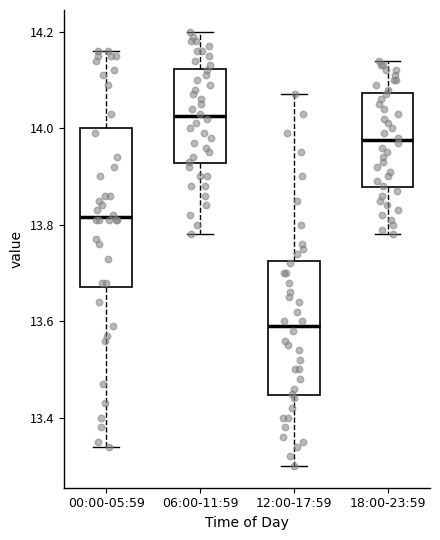

Which box is the tallest, from its lower edge to its upper edge?

00:00-05:59